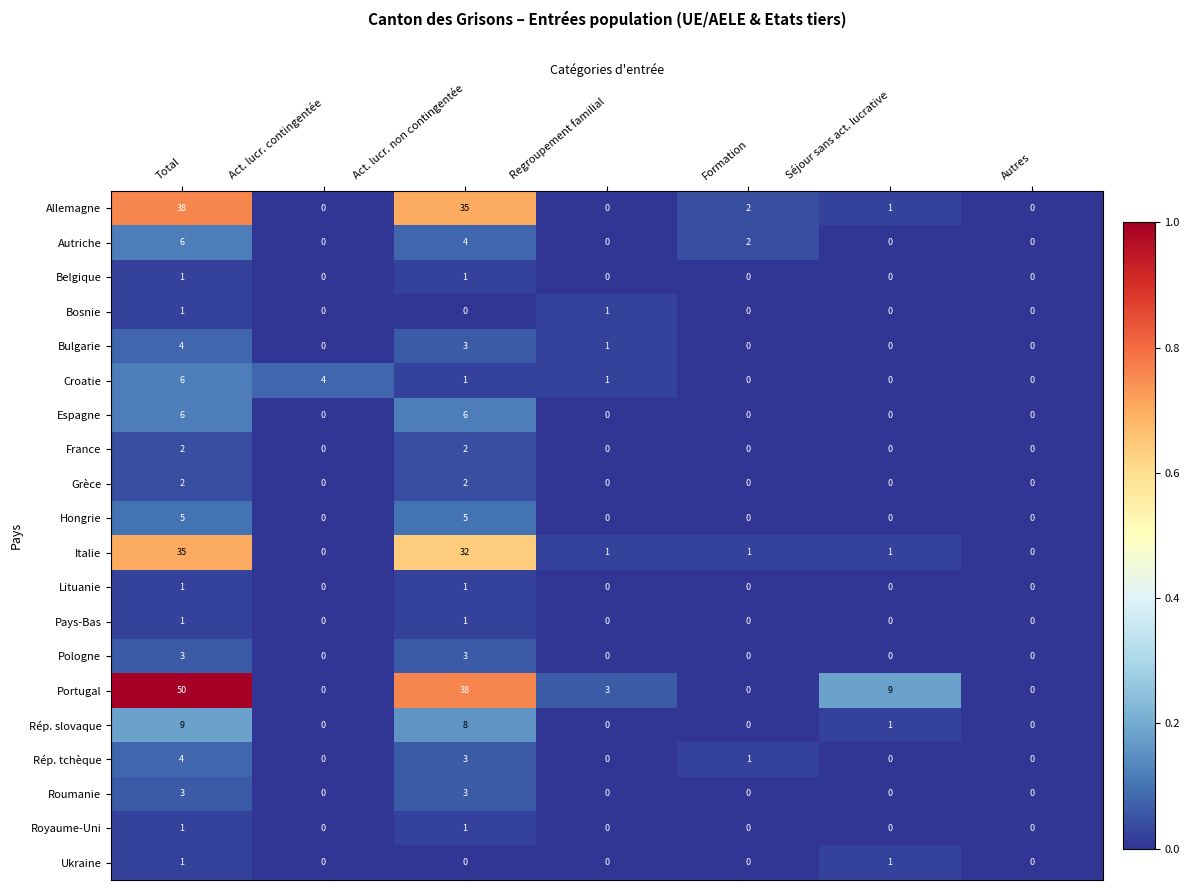

What is the greatest value displayed?

50